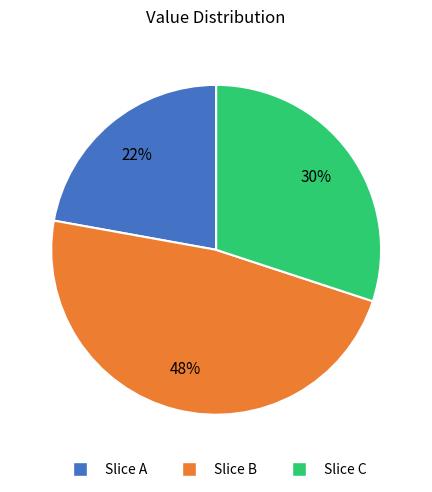

To the nearest percent, what is the average slice percentage?

33%